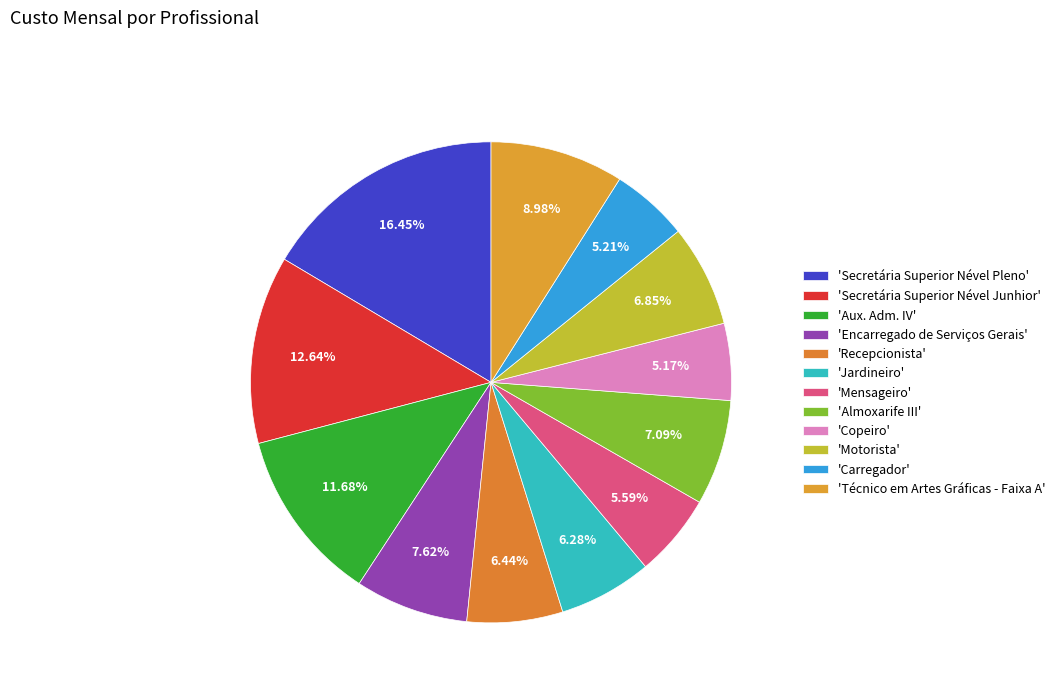

What is the largest slice in the pie chart?

Secretária Superior Nével Pleno